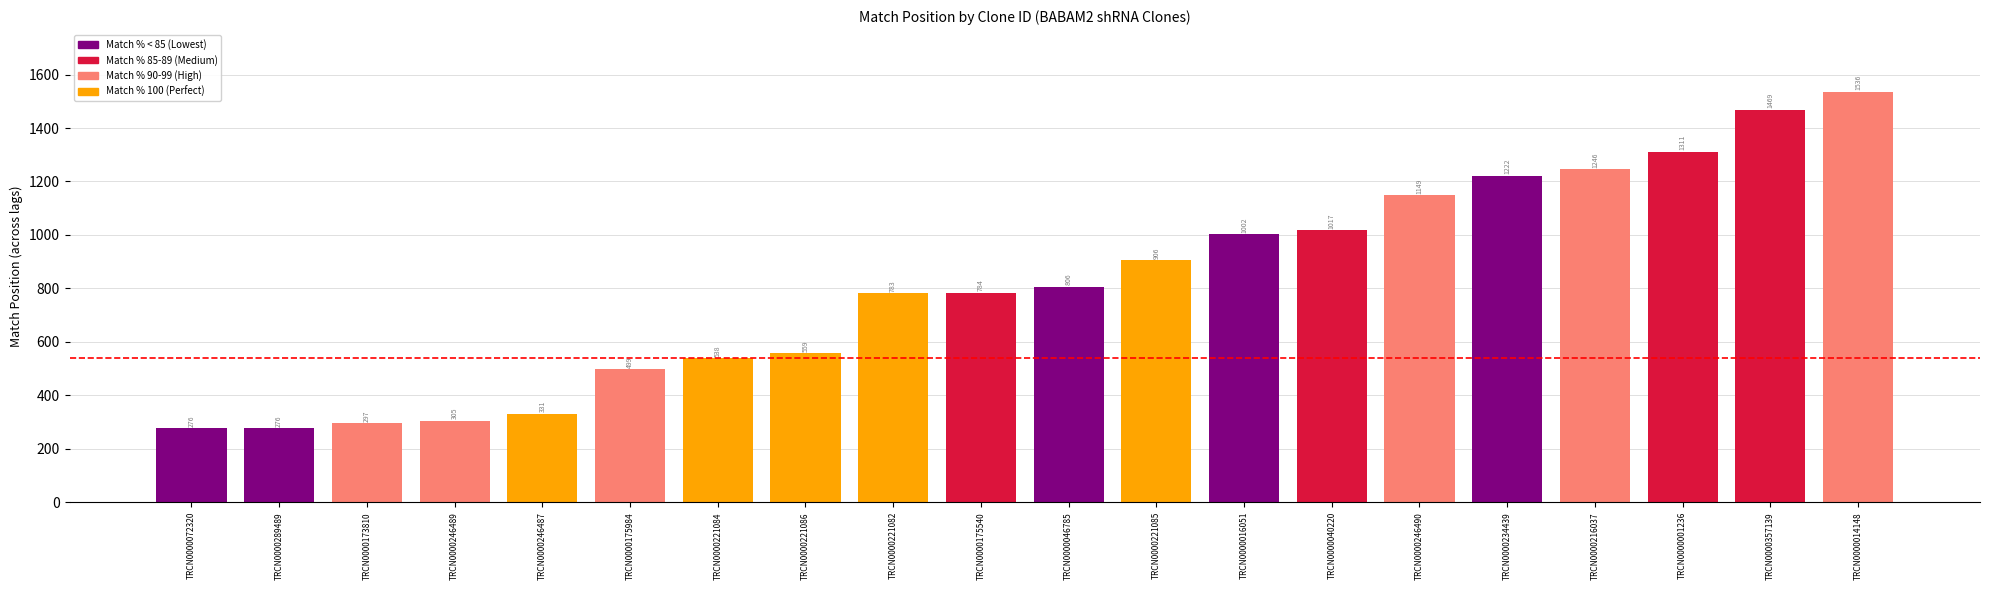

What is the ratio of the value at TRCN0000175540 to the value at TRCN0000072320?

2.8